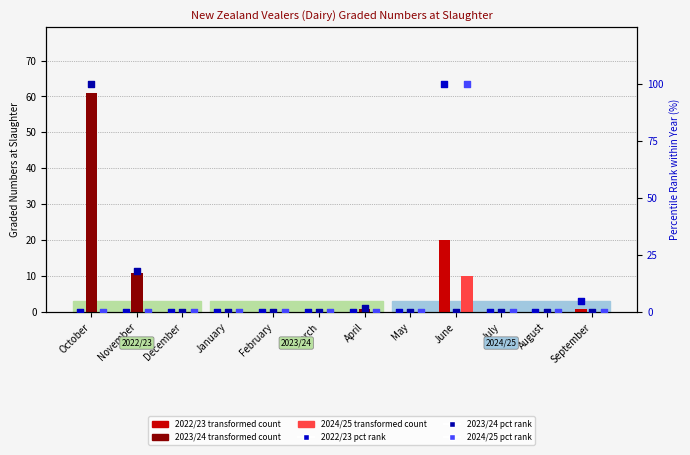

What are all the series names shown in the legend?

2022/23, 2023/24, 2024/25, 2022/23 pct rank, 2023/24 pct rank, 2024/25 pct rank